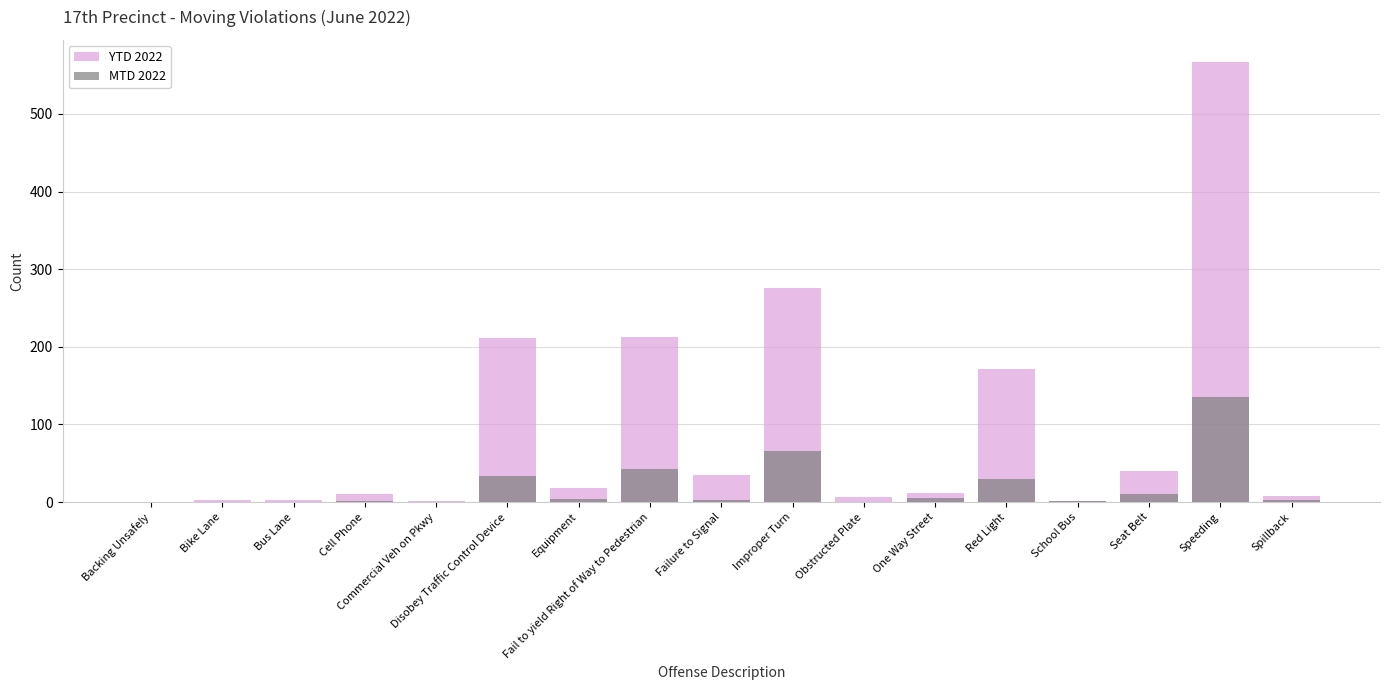

Reading left to right, transcribe all the data shown in this chart.

YTD 2022: Backing Unsafely=0	Bike Lane=2	Bus Lane=2	Cell Phone=10	Commercial Veh on Pkwy=1	Disobey Traffic Control Device=211	Equipment=18	Fail to yield Right of Way to Pedestrian=213	Failure to Signal=35	Improper Turn=276	Obstructed Plate=7	One Way Street=11	Red Light=172	School Bus=1	Seat Belt=40	Speeding=567	Spillback=8
MTD 2022: Backing Unsafely=0	Bike Lane=0	Bus Lane=0	Cell Phone=1	Commercial Veh on Pkwy=0	Disobey Traffic Control Device=33	Equipment=4	Fail to yield Right of Way to Pedestrian=42	Failure to Signal=3	Improper Turn=66	Obstructed Plate=0	One Way Street=5	Red Light=30	School Bus=1	Seat Belt=10	Speeding=135	Spillback=2